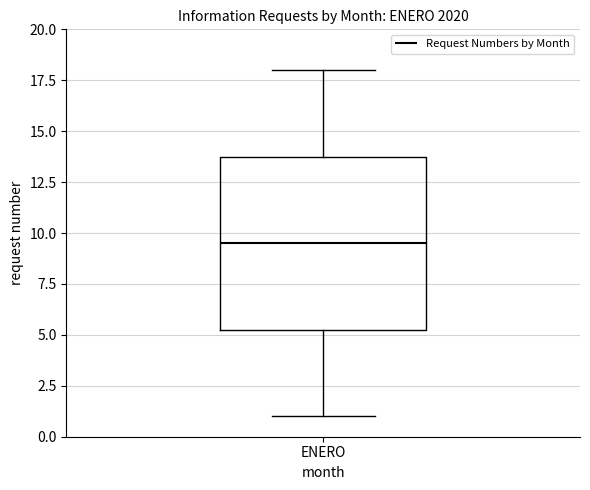

Where does the upper whisker of the box for ENERO end on the y-axis? The values are not printed on the chart, so give them approximately, as read against the axis.

18.0